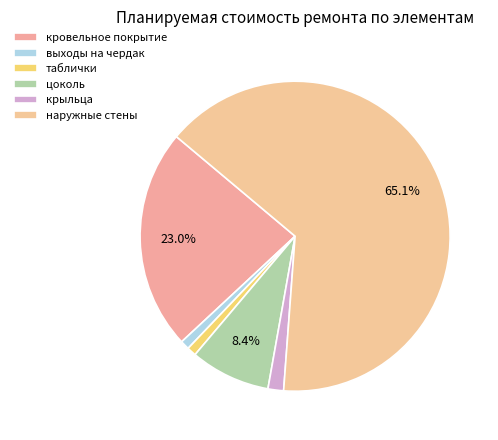

How many slices are in this pie chart?

6